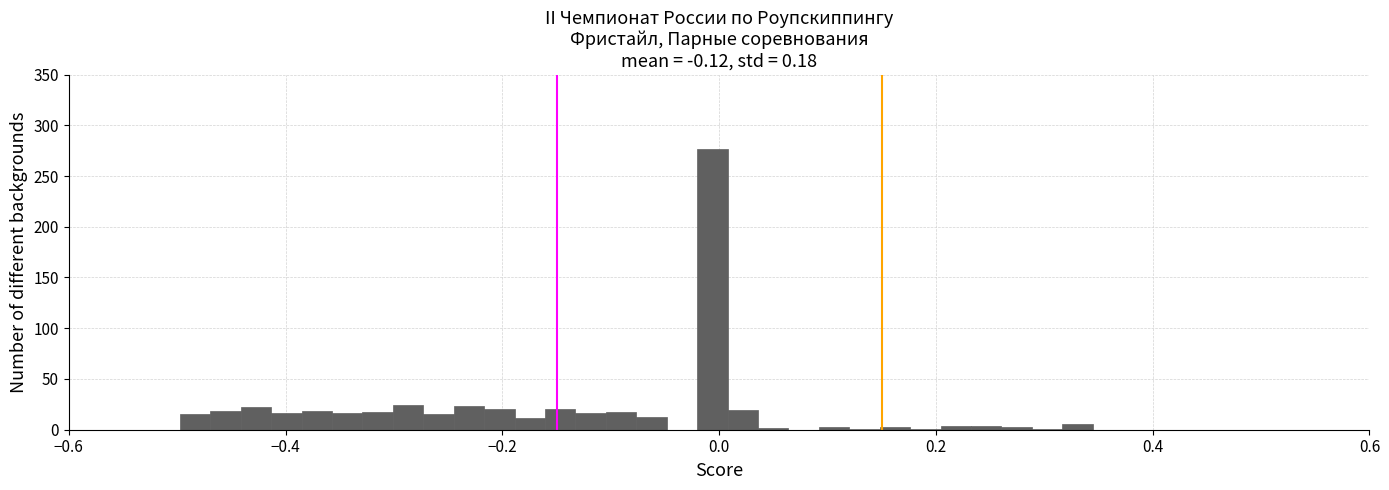

Read against the x-axis, roughly where is the centre of the tallest bar?

0.00